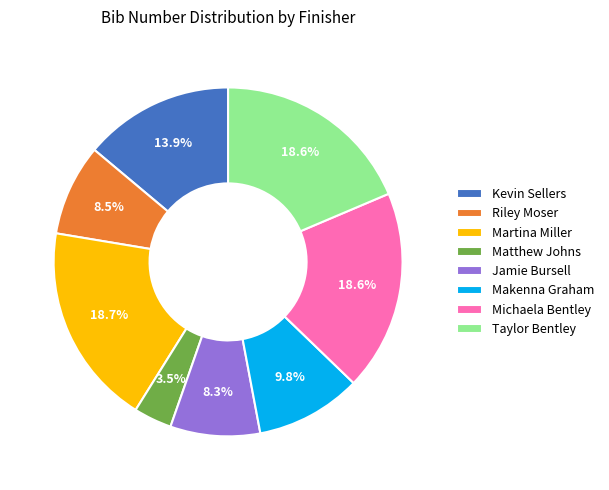

Is it true that Taylor Bentley is 19% of the pie?

True